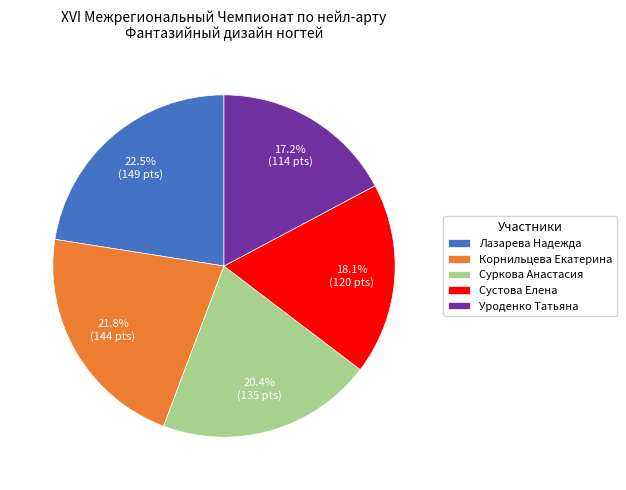

Combined, do Корнильцева Екатерина and Уроденко Татьяна account for over 50%?

No